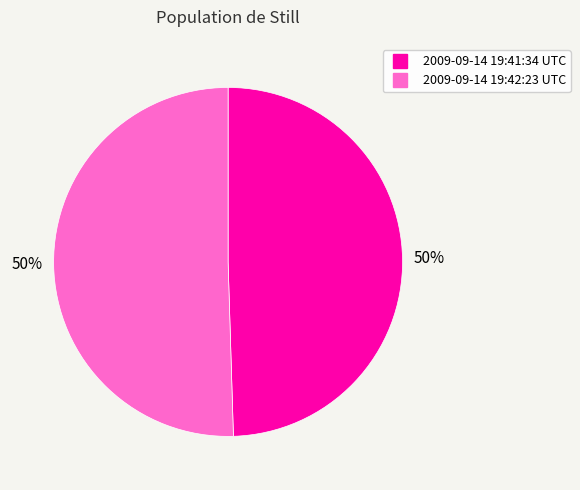

To the nearest percent, what is the combined percentage of 2009-09-14 19:42:23 UTC and 2009-09-14 19:41:34 UTC?

100%